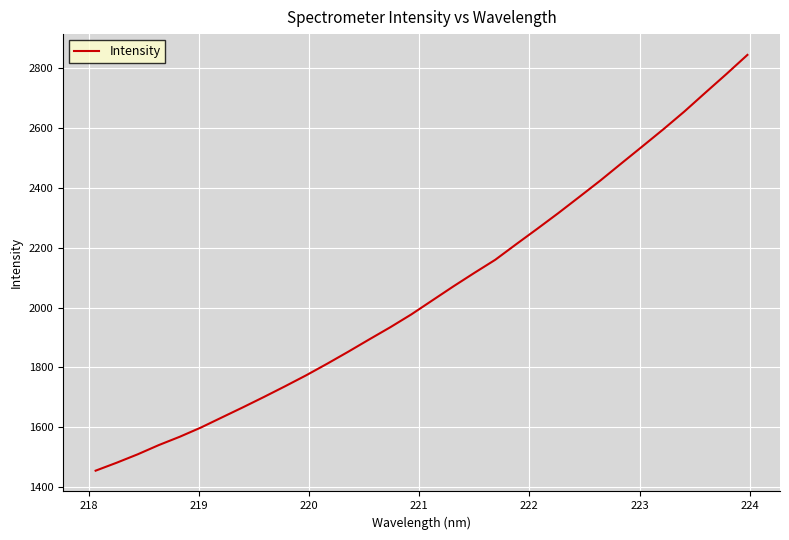

Reading left to right, transcribe all the data shown in this chart.

1455.0	1481.5	1509.7	1540.5	1568.5	1599.1	1633.0	1666.8	1701.5	1737.1	1773.7	1812.5	1852.5	1893.8	1934.4	1977.3	2024.2	2071.0	2116.3	2160.4	2212.6	2264.1	2316.5	2370.7	2425.4	2482.6	2539.6	2596.8	2656.3	2719.2	2781.5	2845.5